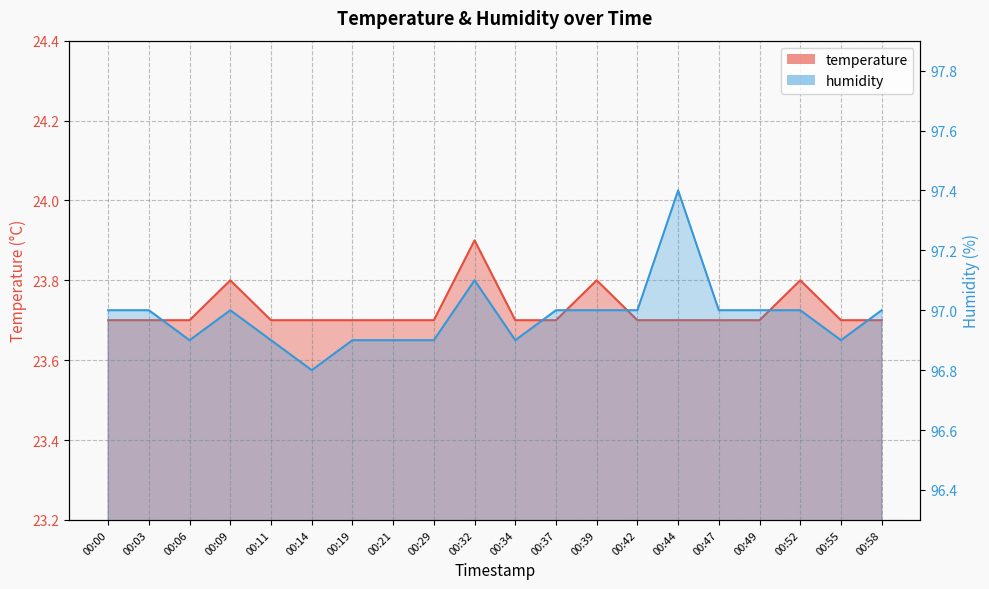

List the labels in order of temperature value, smallest first.

00:00, 00:03, 00:06, 00:11, 00:14, 00:19, 00:21, 00:29, 00:34, 00:37, 00:42, 00:44, 00:47, 00:49, 00:55, 00:58, 00:09, 00:39, 00:52, 00:32